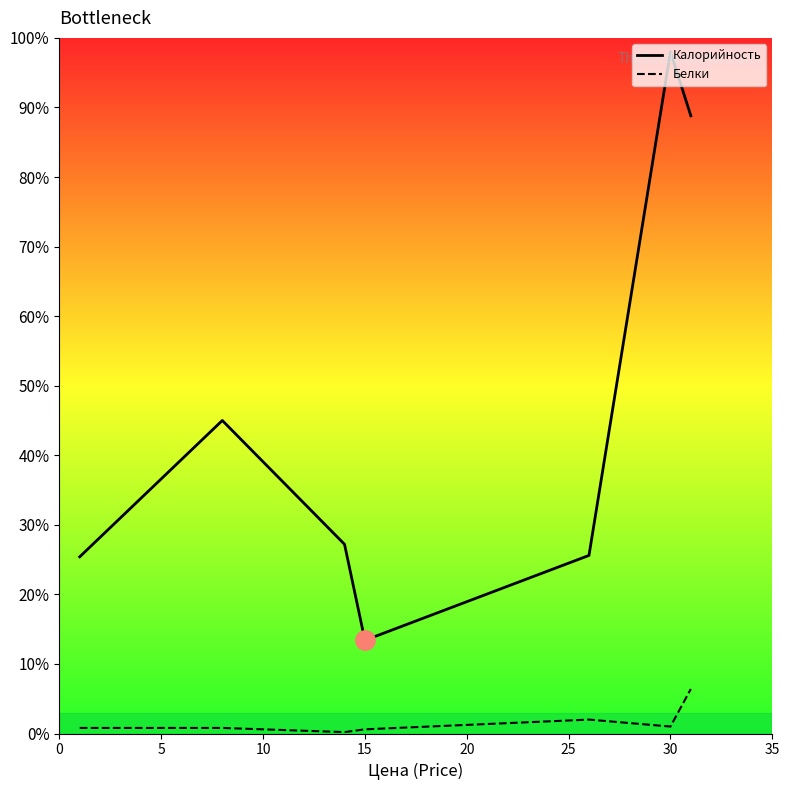

Does the chart have visible grid lines?

No